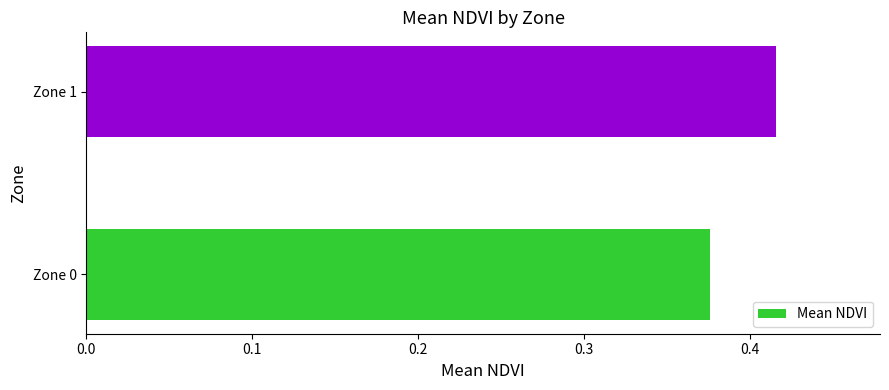

How many bars are there in total?

2